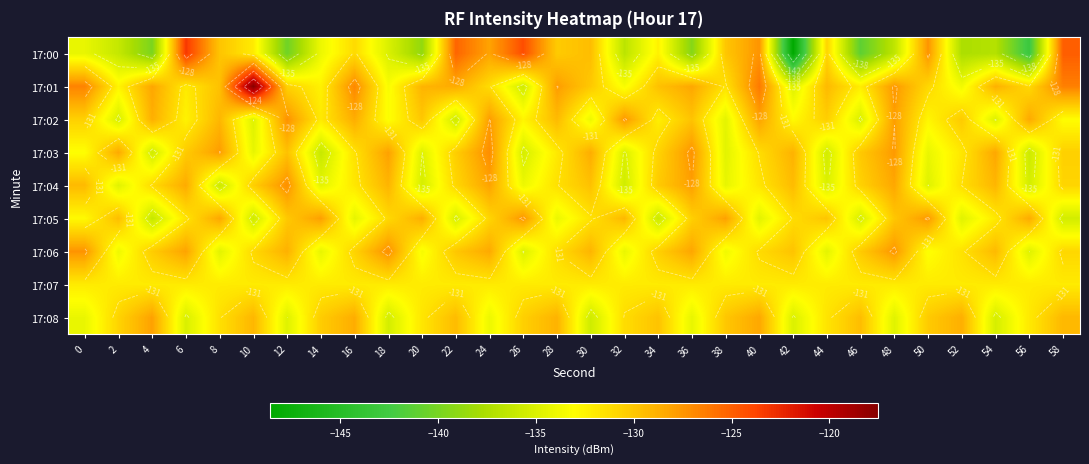

Which has a higher value, 36 or 16?

16